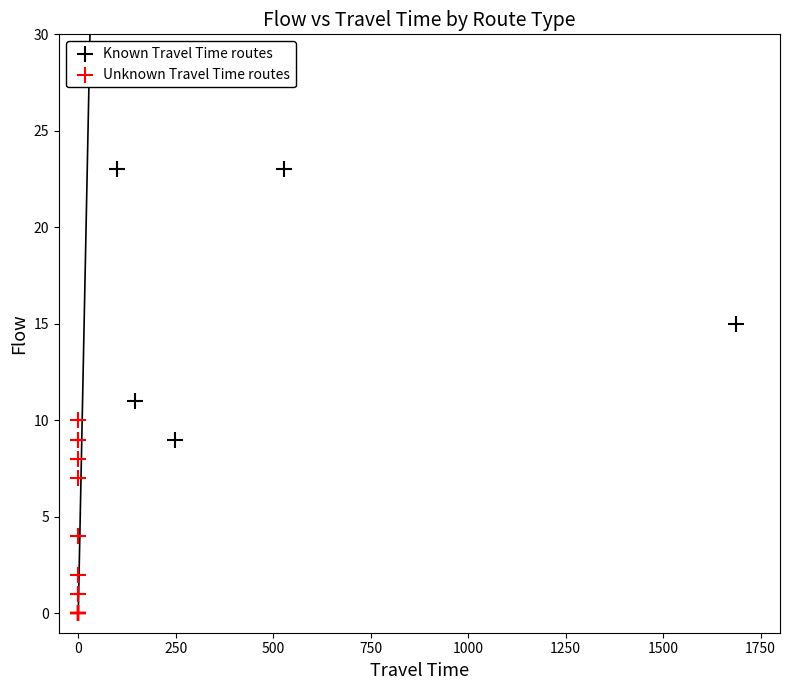

Which series reaches the minimum Y coordinate?

Unknown Travel Time routes